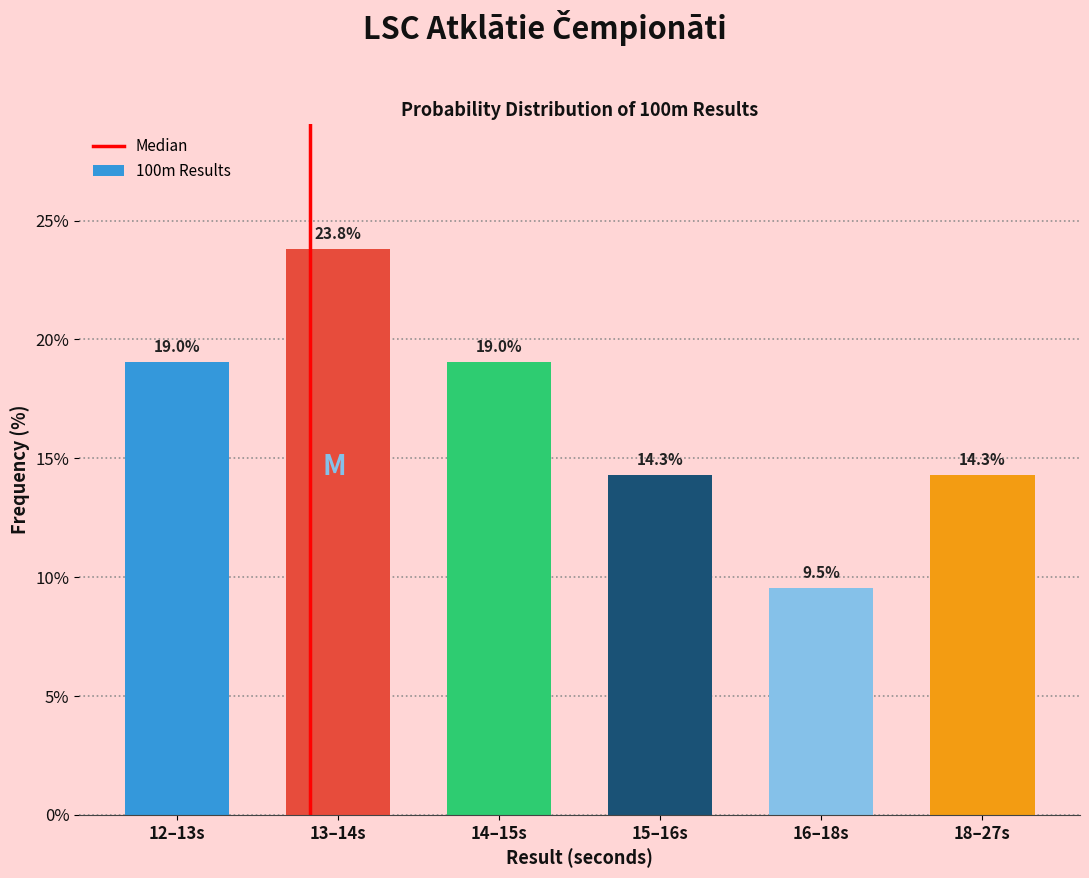

Reading right to left, transcribe all the data shown in this chart.

14.3	9.5	14.3	19.0	23.8	19.0